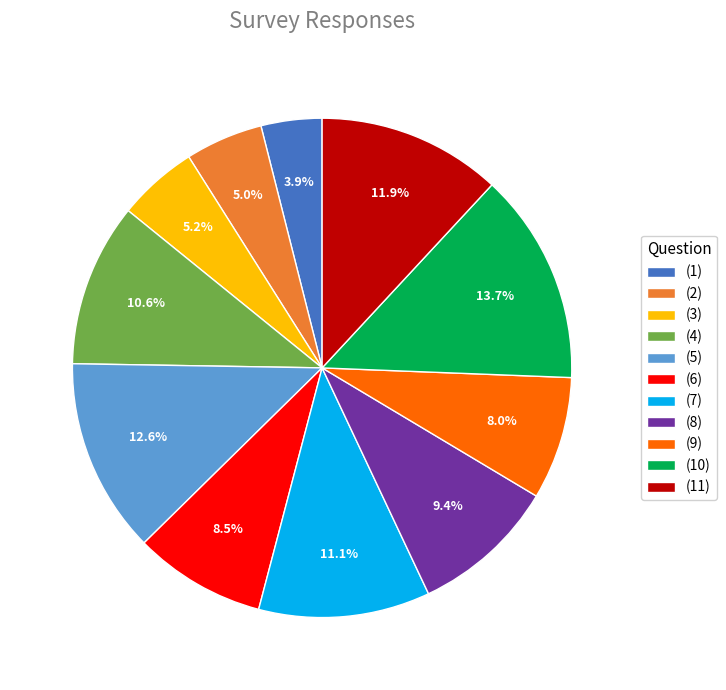

What percentage is the (10) slice, to the nearest percent?

14%